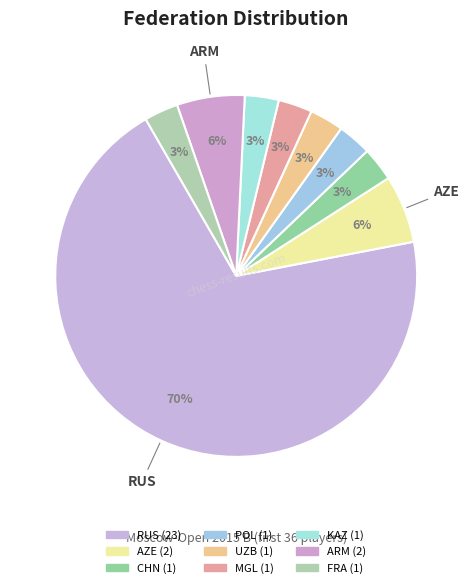

Count the number of slices in the pie.

9